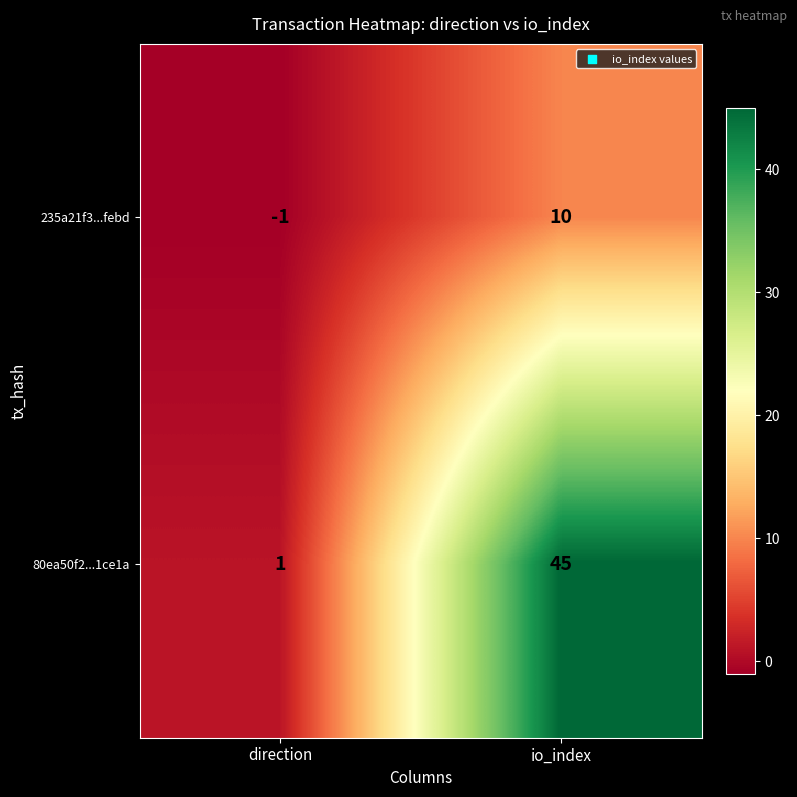

The 235a21f3...febd series shows -2 at direction. True or false?

False